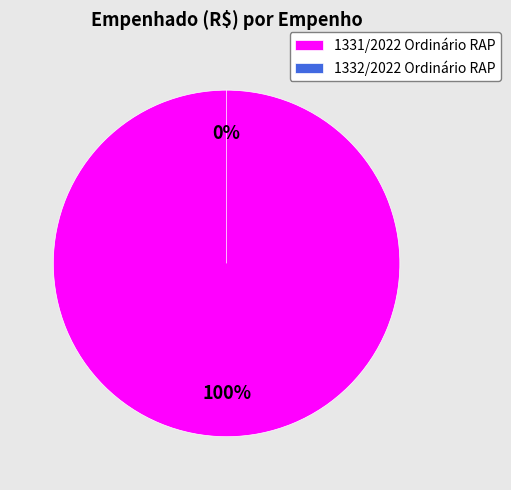

What is the total percentage of 1331/2022 Ordinário RAP and 1332/2022 Ordinário RAP?

100.0%